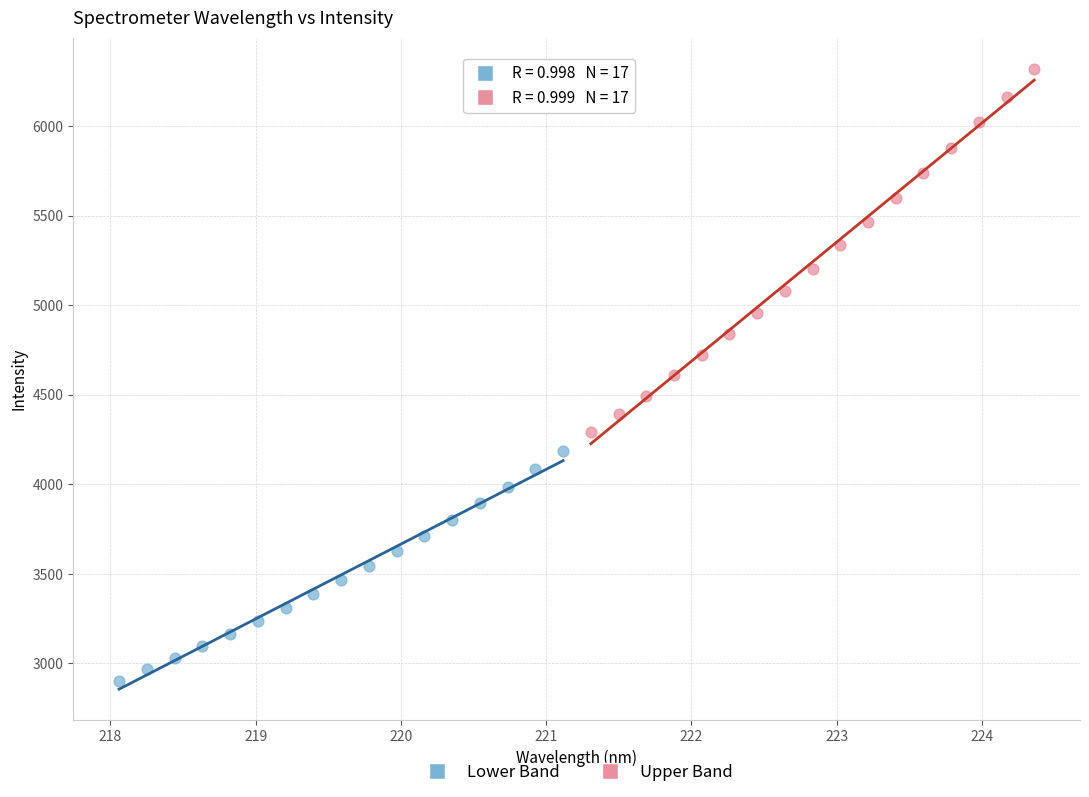

What are all the series names shown in the legend?

Lower Band, Upper Band